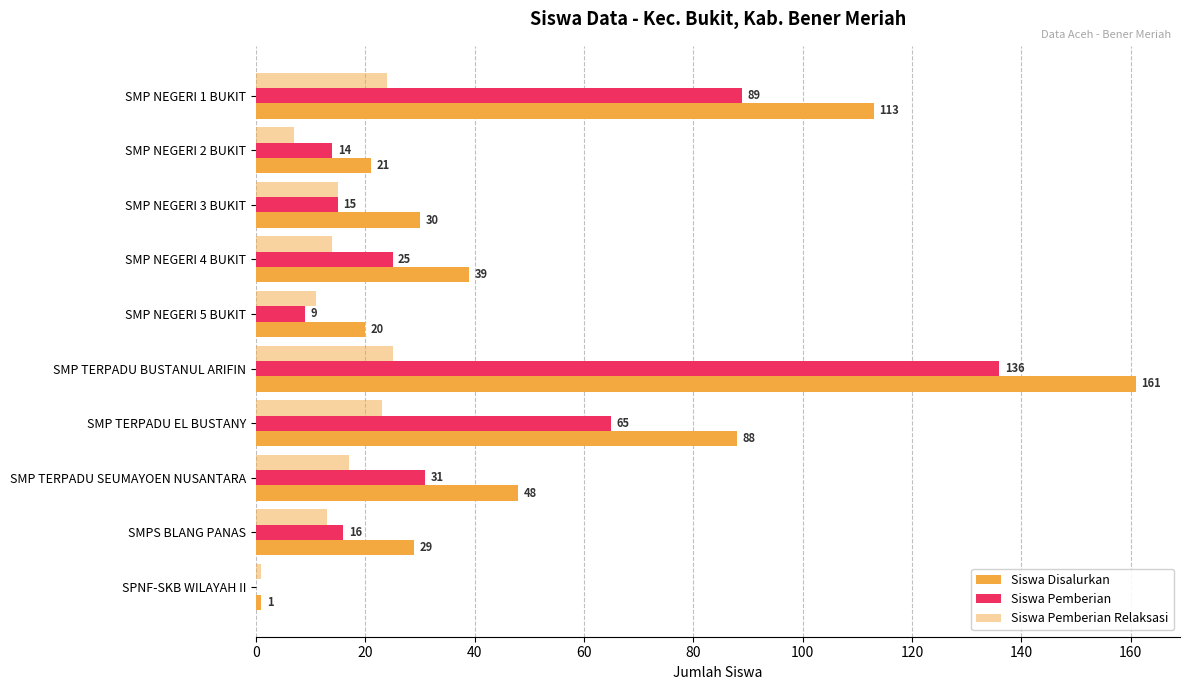

Count the number of data series in this chart.

3